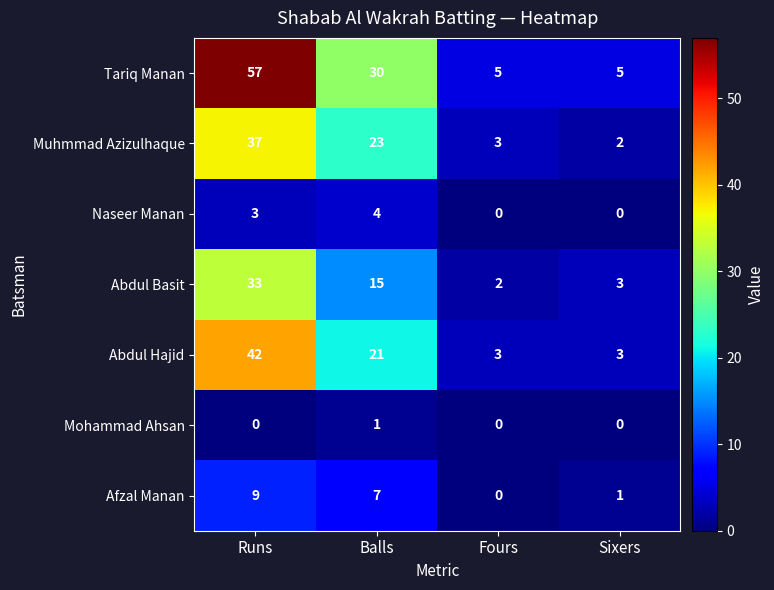

How many positive values does the Mohammad Ahsan series have?

1